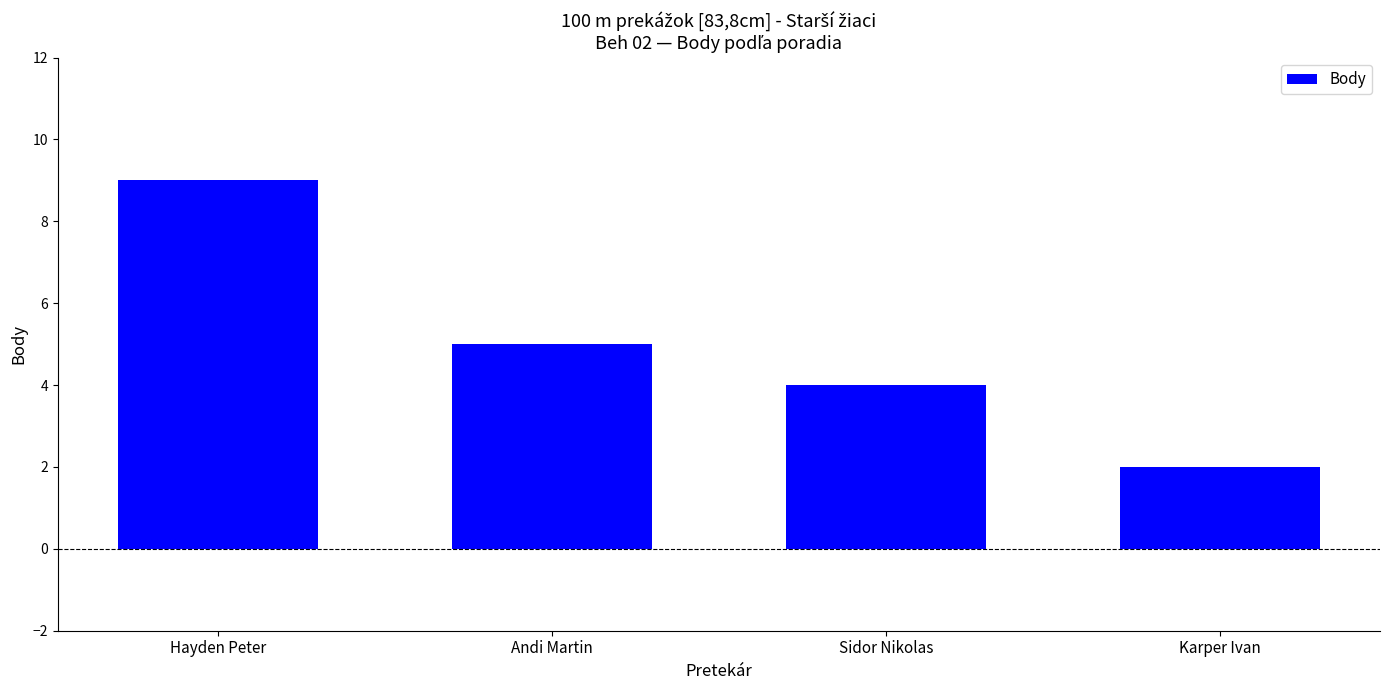

What is the label of the 3rd bar from the right?

Andi Martin